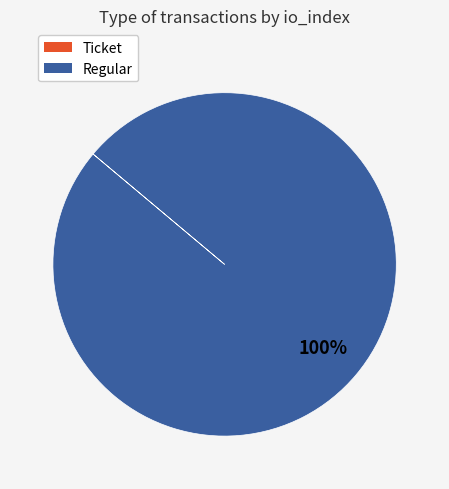

To the nearest percent, what is the average slice percentage?

50%